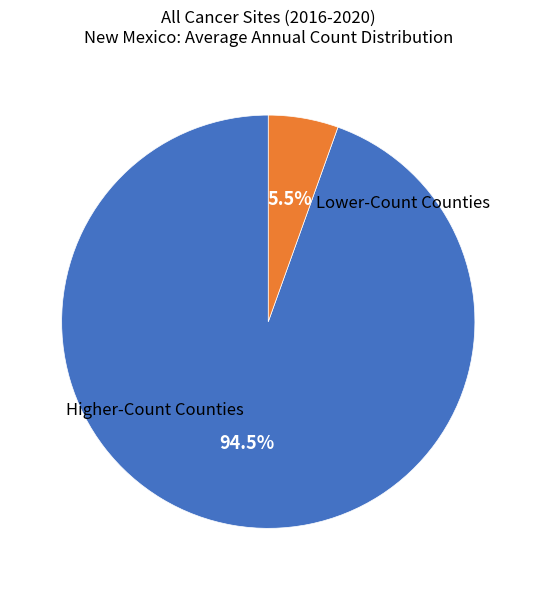

Does any single category account for the majority?

Yes